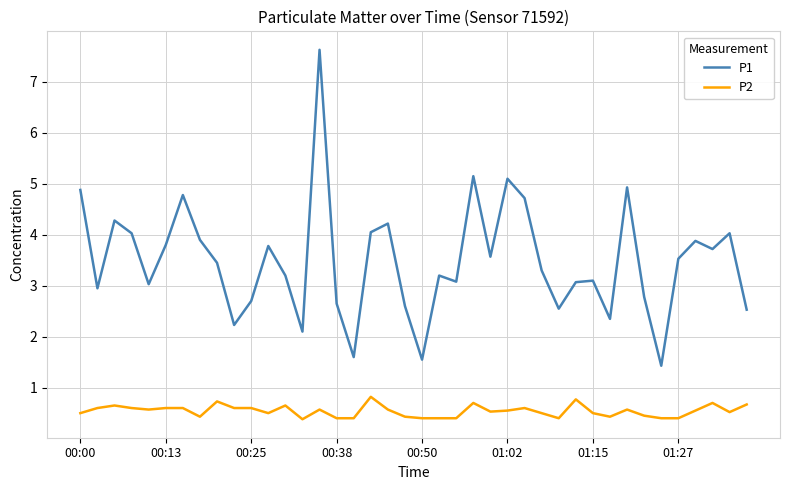

How many lines are shown in the chart?

2